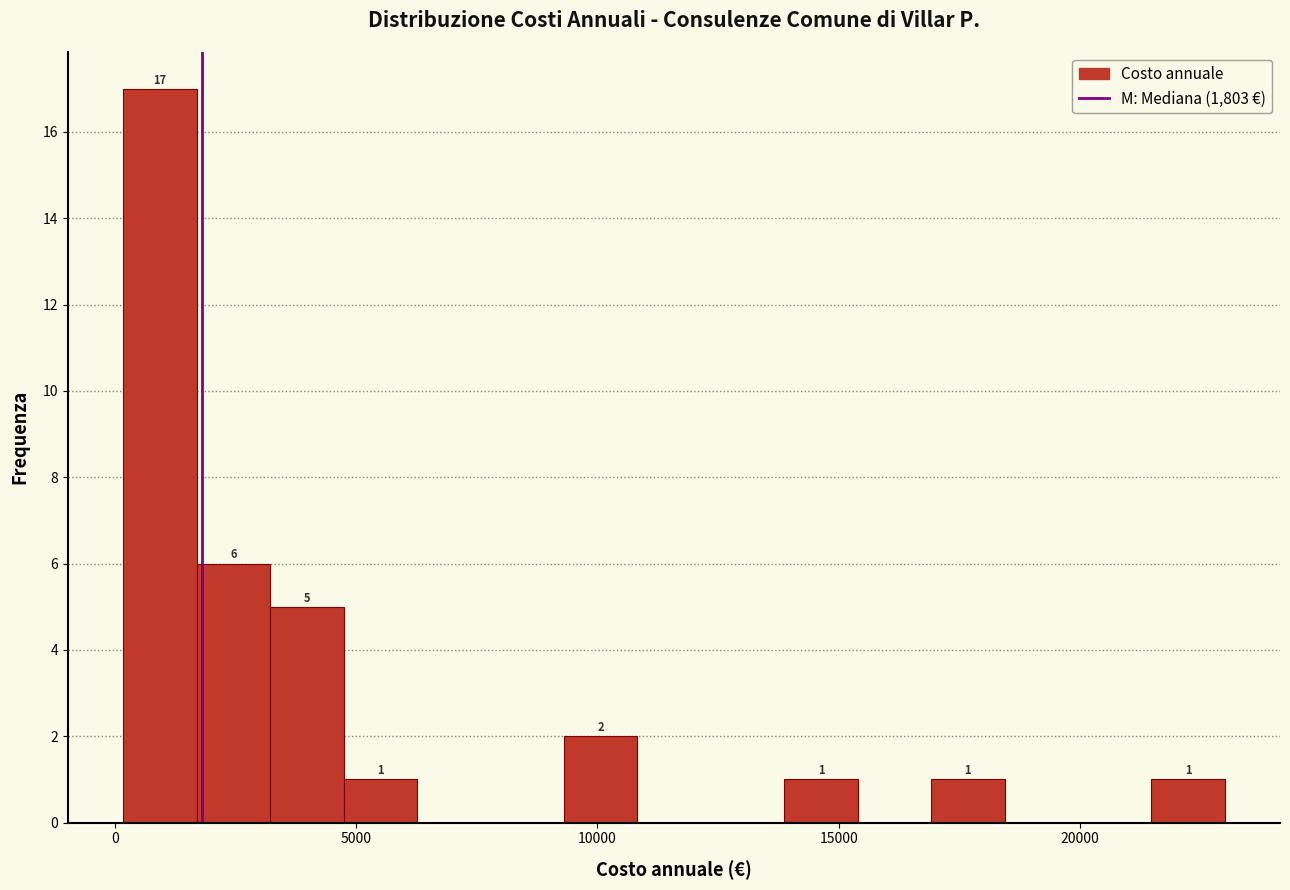

Around what value on the x-axis is the tallest bar? Give the approximate position of its centre, as read against the axis.

1000